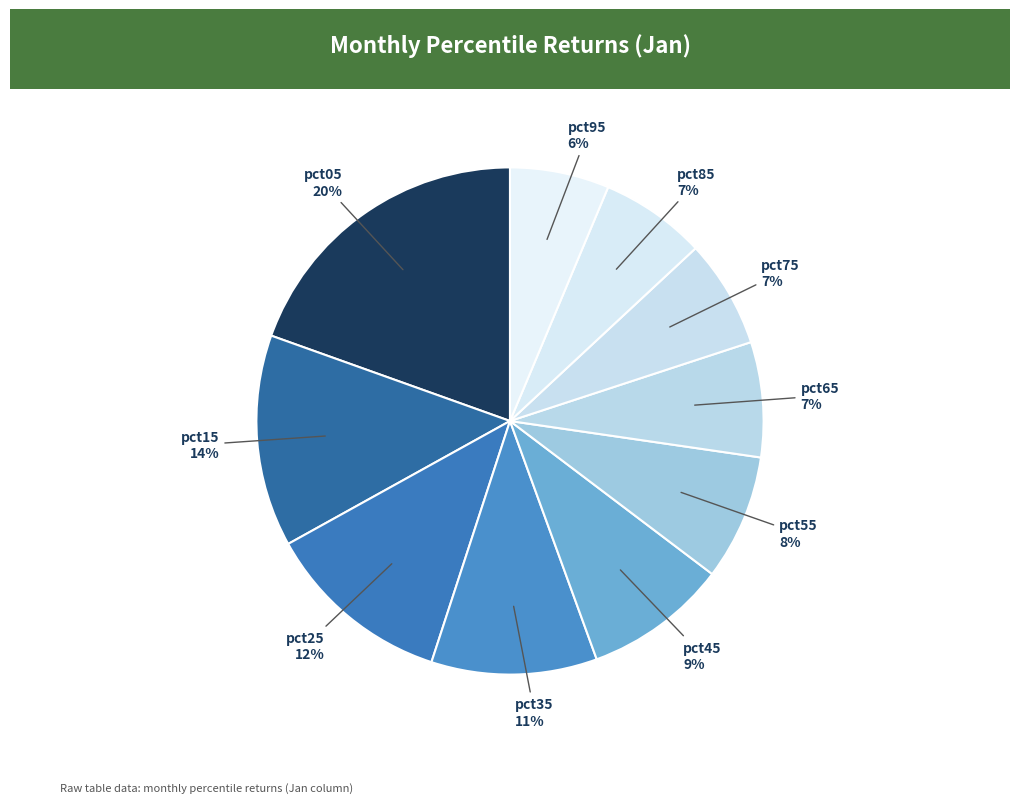

How many segments does this pie chart have?

10